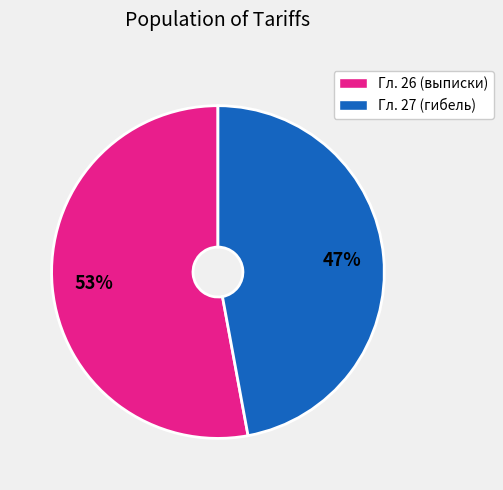

To the nearest percent, what is the average slice percentage?

50%